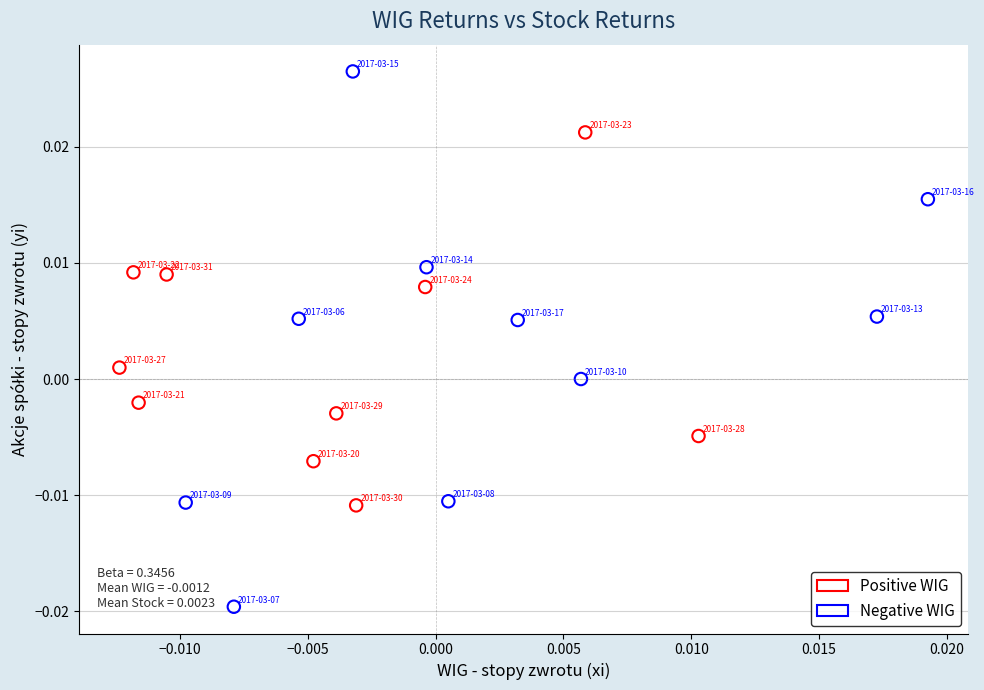

Which series has the largest Y range (max minus min)?

Negative WIG